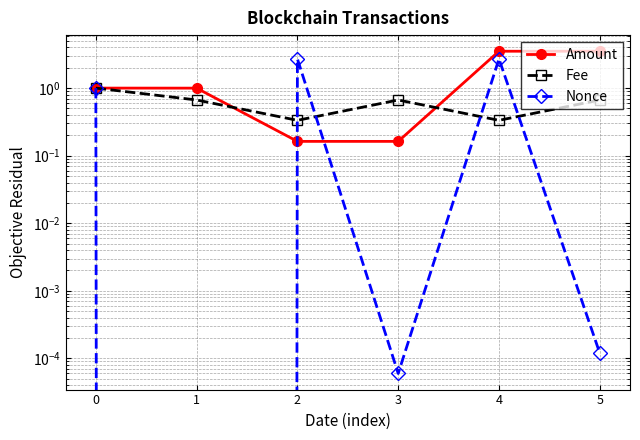

What is the sum of all Fee values?

3.7